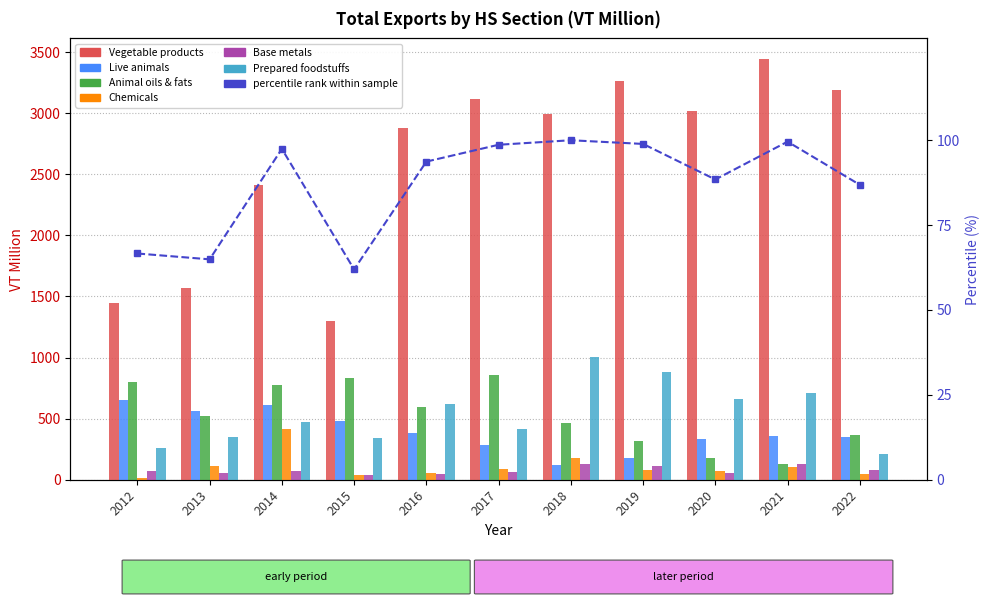

Read the Base metals value at 2021.

125.8